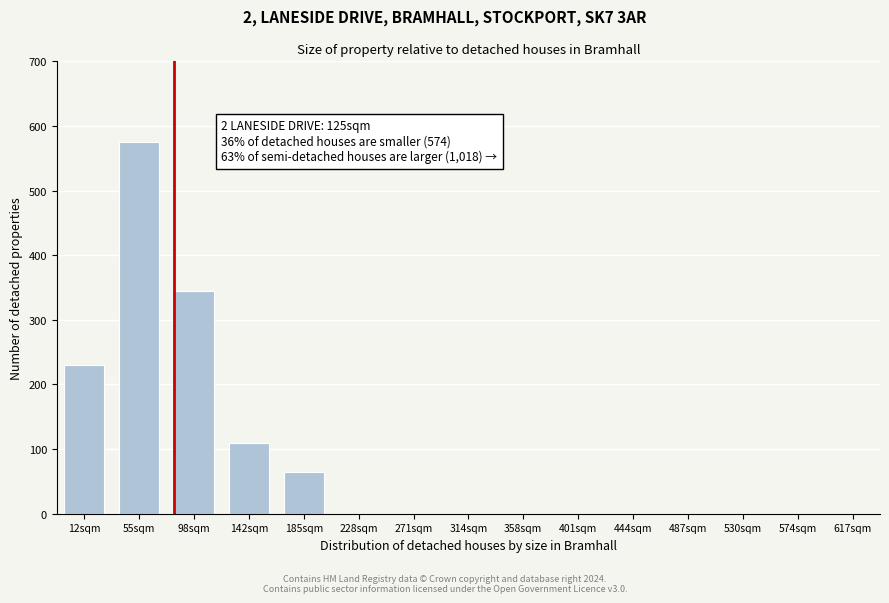

Reading left to right, what are all the values shown in this chart?

12sqm=230	55sqm=575	98sqm=345	142sqm=110	185sqm=65	228sqm=0	271sqm=0	314sqm=0	358sqm=0	401sqm=0	444sqm=0	487sqm=0	530sqm=0	574sqm=0	617sqm=0